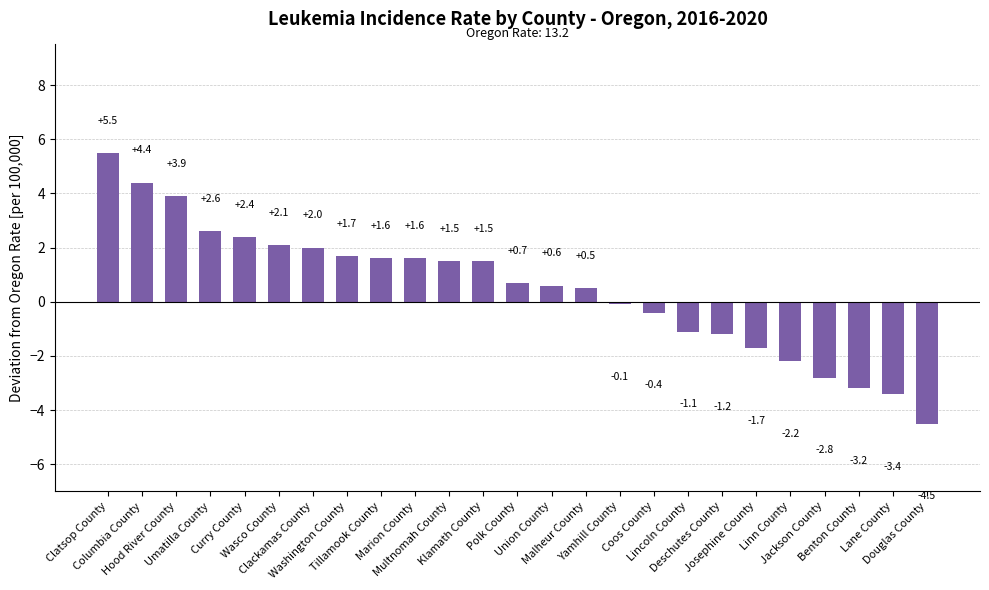

What is the difference between the maximum and minimum values?

10.0